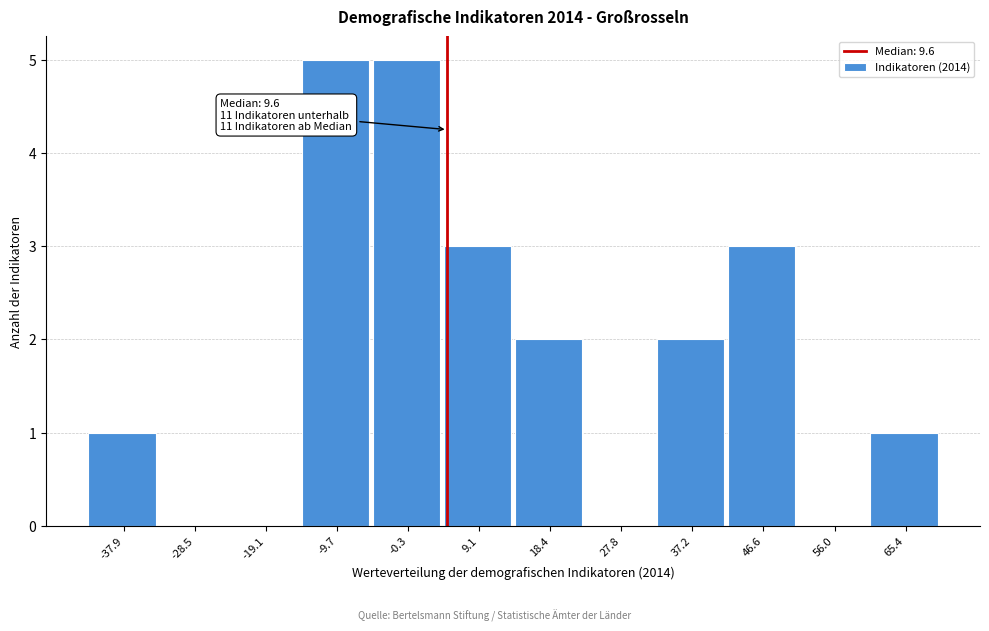

Reading right to left, what are all the values shown in this chart?

65.4=1	56.0=0	46.6=3	37.2=2	27.8=0	18.4=2	9.1=3	-0.3=5	-9.7=5	-19.1=0	-28.5=0	-37.9=1